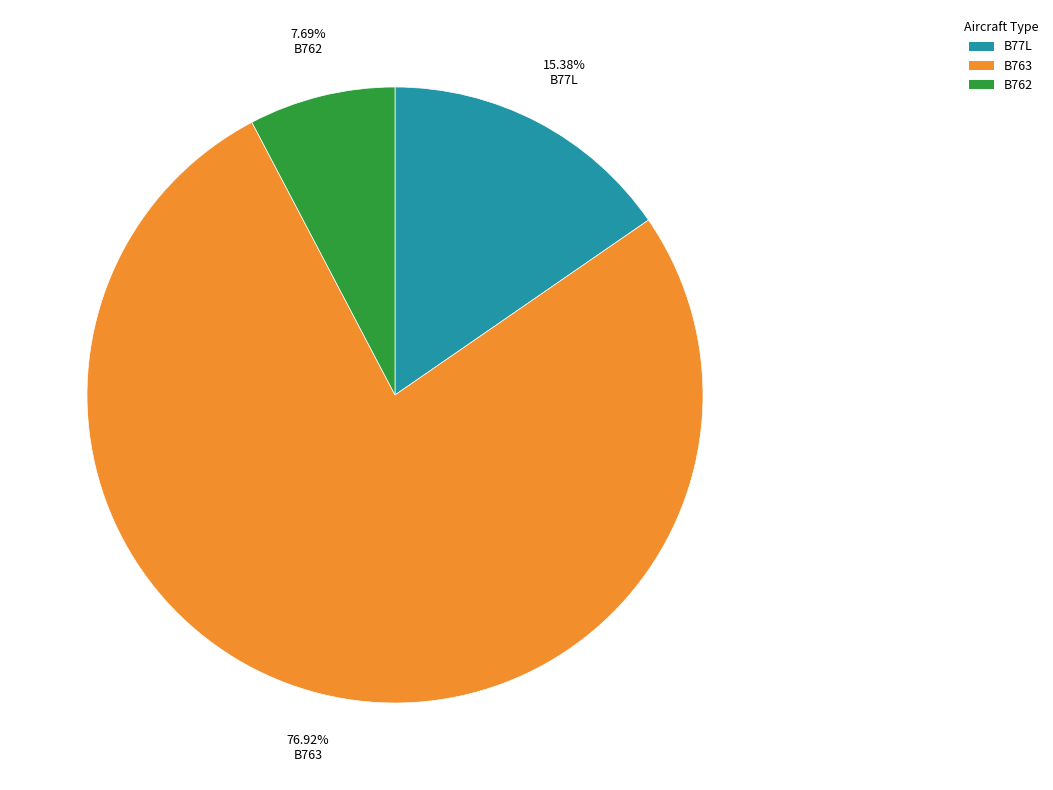

Count the number of slices in the pie.

3